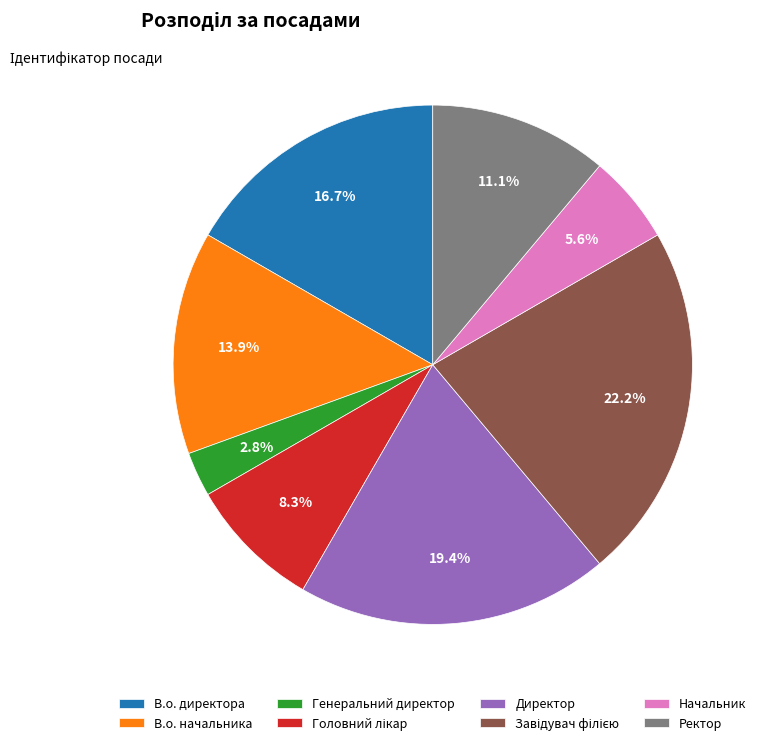

How many segments does this pie chart have?

8